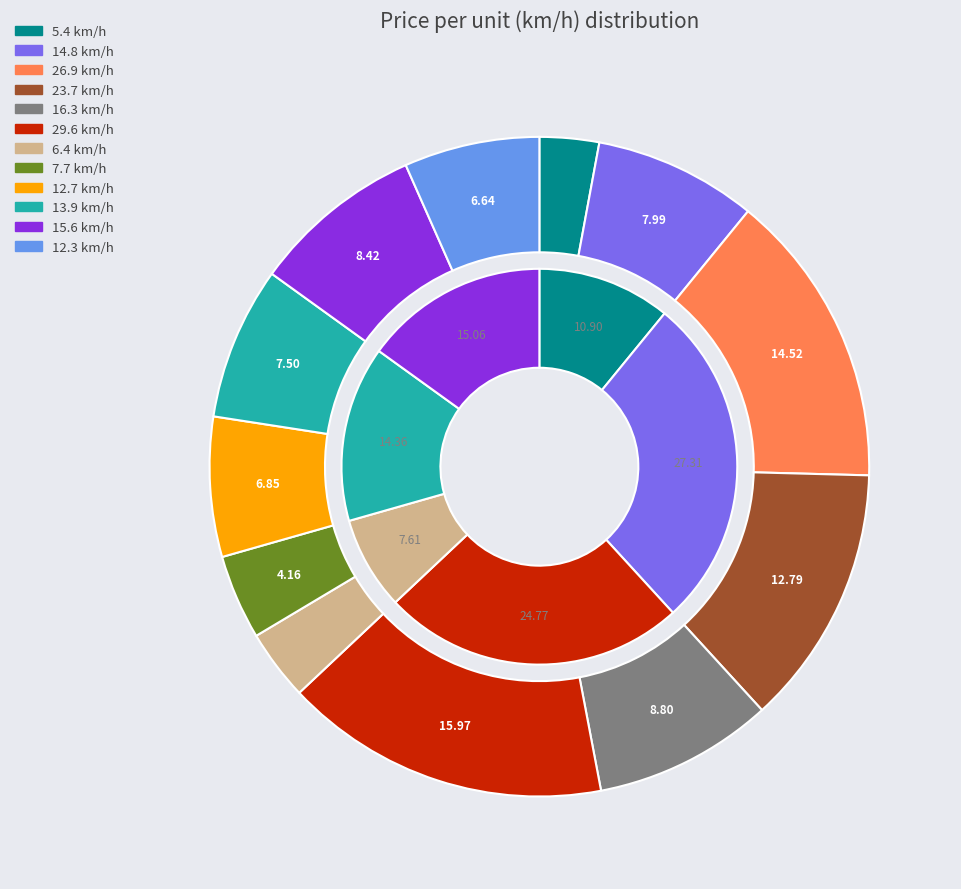

What is the largest slice in the pie chart?

29.6